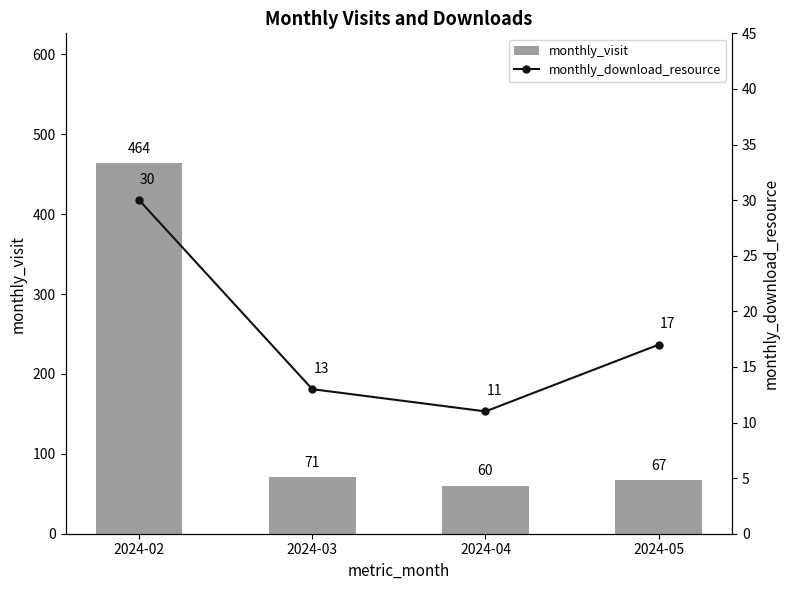

What is the sum of the monthly_visit values at 2024-05 and 2024-03?

138